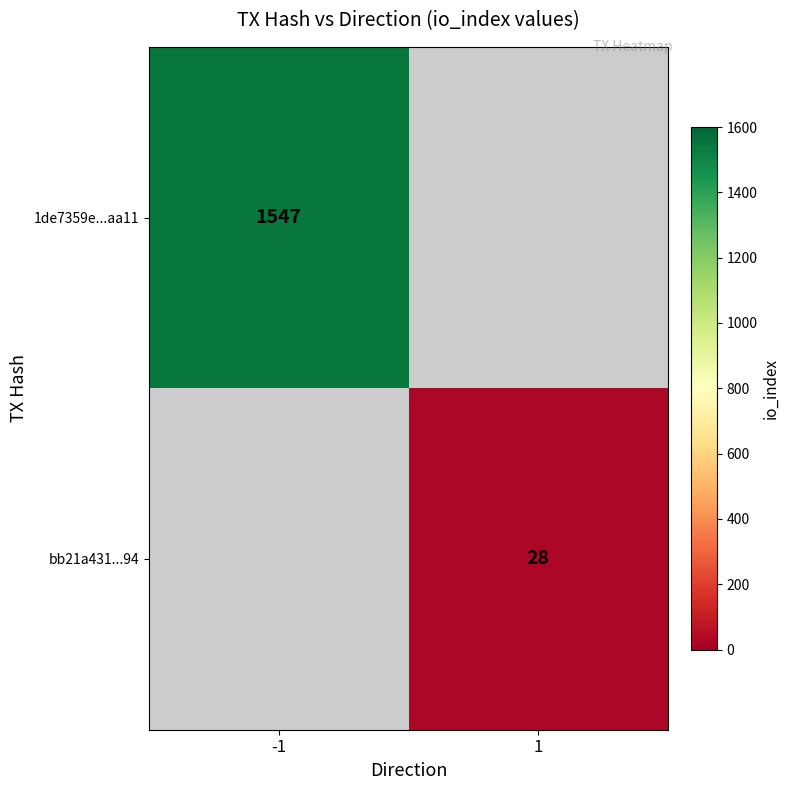

The bb21a431...94 series shows 11 at 1. True or false?

False